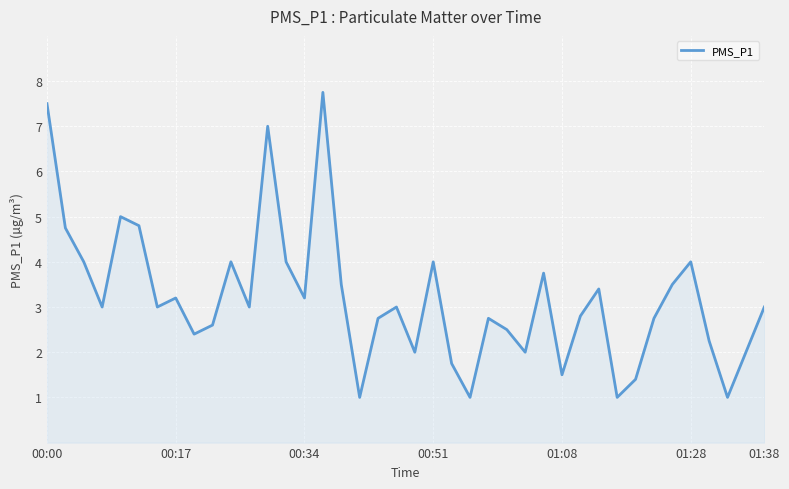

What is the greatest value displayed?

7.8